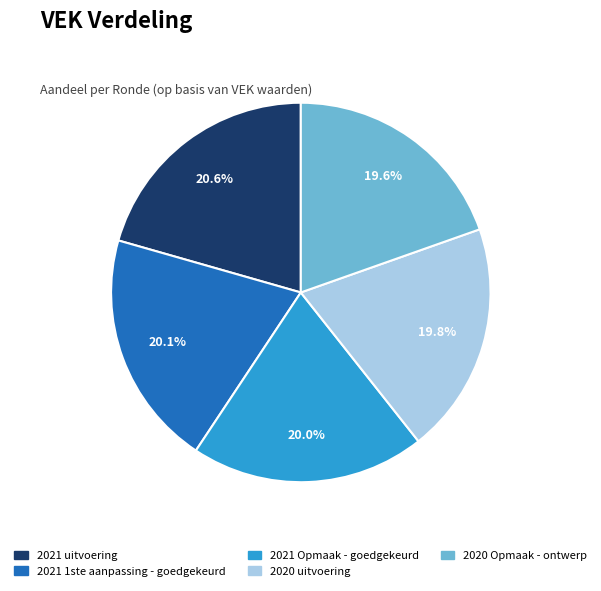

What percentage is the 2020 uitvoering slice, to the nearest percent?

20%